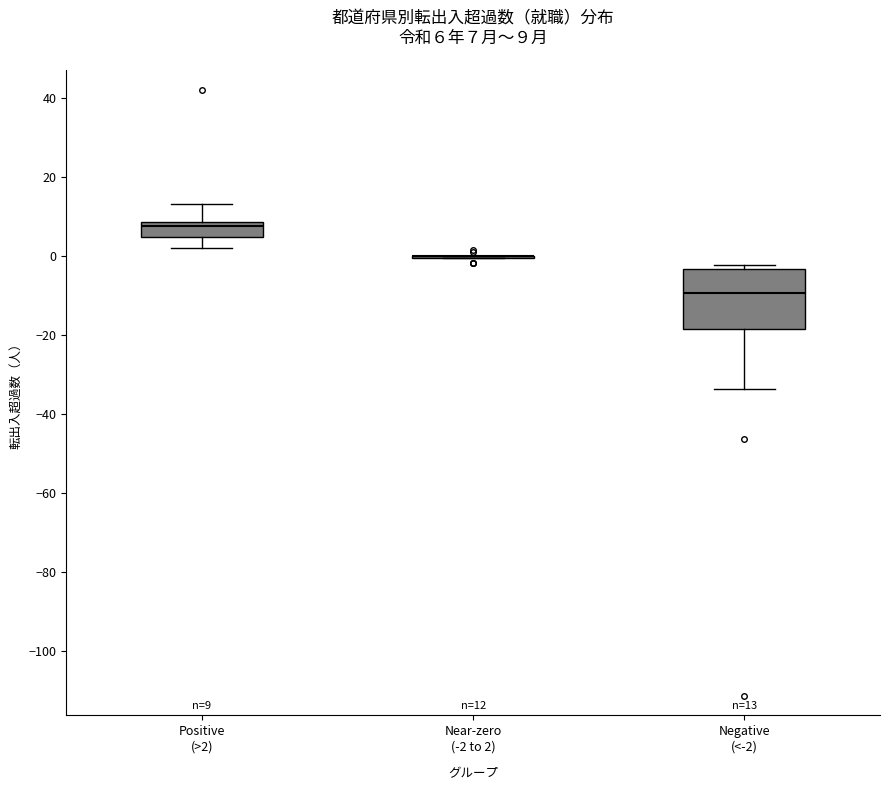

Which box is the tallest, from its lower edge to its upper edge?

Negative (<-2)